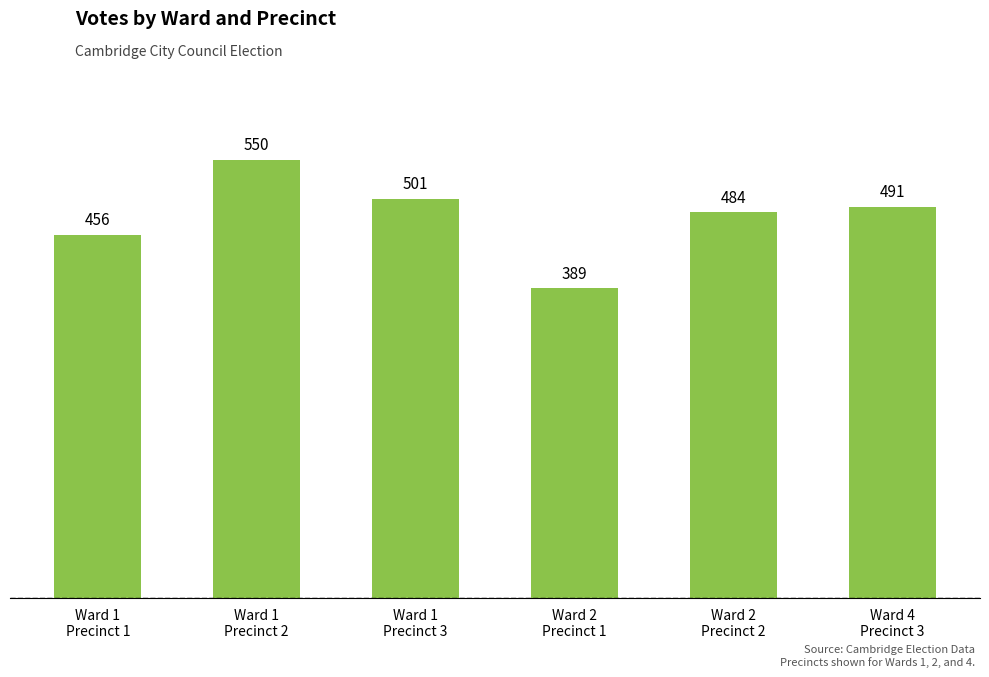

Which has a higher value, Ward 1
Precinct 3 or Ward 4
Precinct 3?

Ward 1
Precinct 3